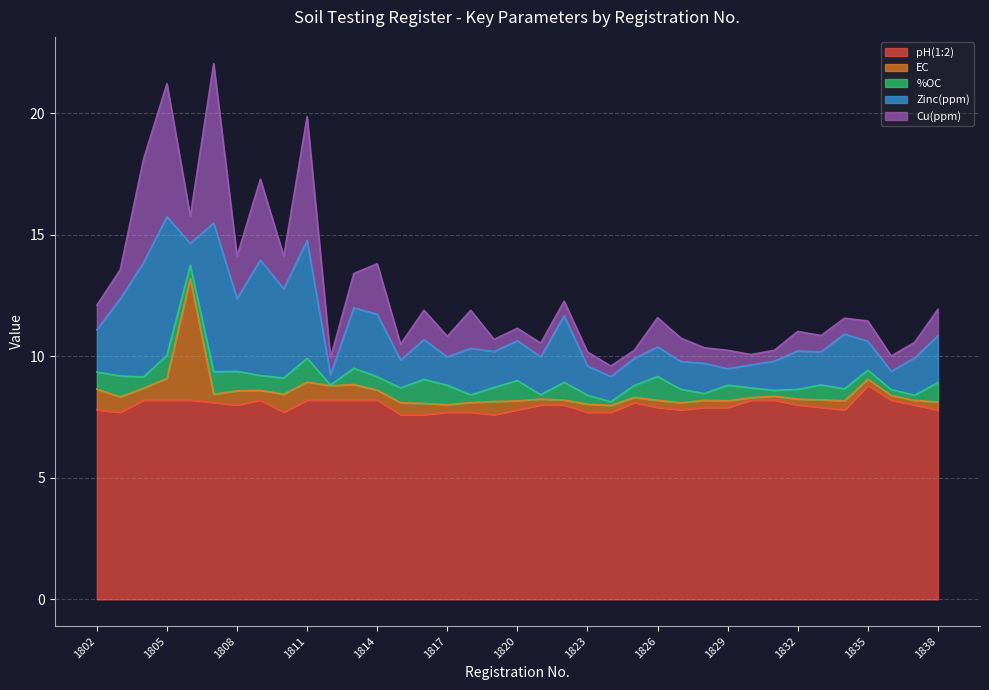

What is the average value of the EC series?

0.5